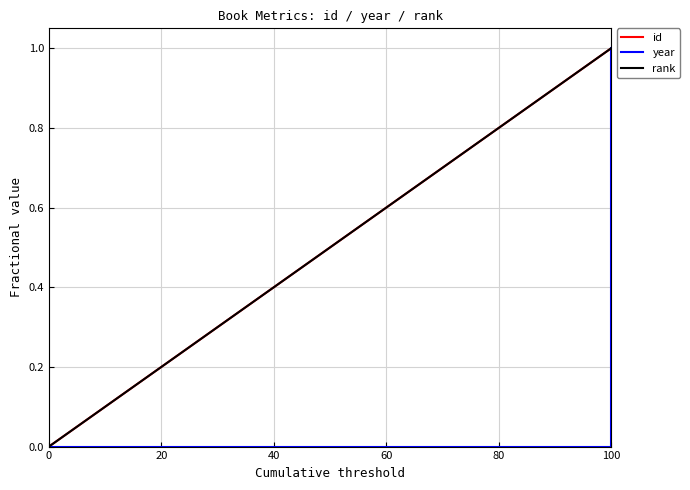

Rank the series at 0 from highest to lowest value.

id, year, rank